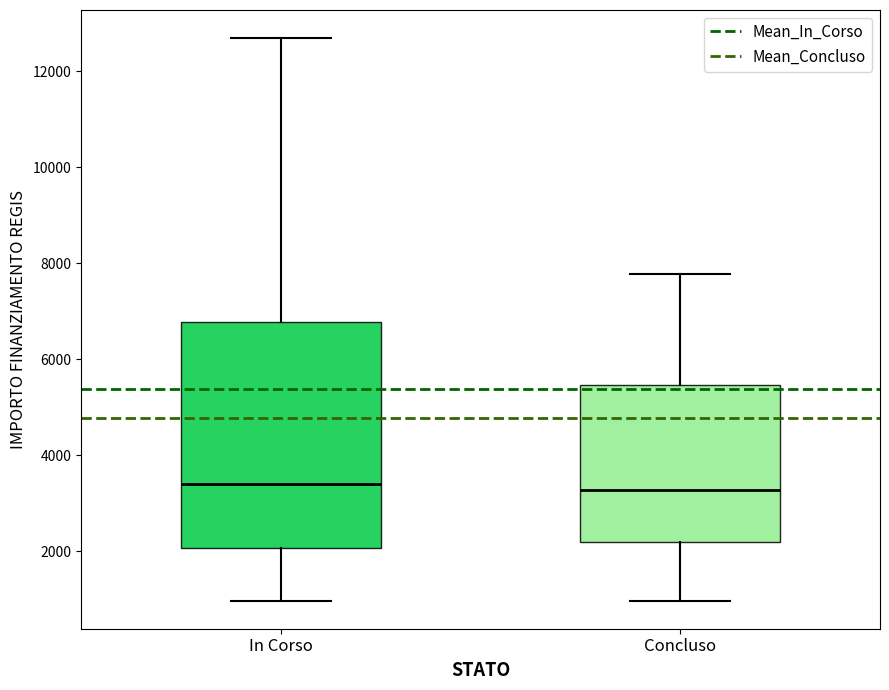

Reading left to right, read every box against the y-axis: the position of its median line, the range the box covers, and the ends of its whiskers. The values are not printed on the chart, so give them approximately, as read against the axis.

In Corso: median 3400, box 2000 to 6800, whiskers 1000 to 12600
Concluso: median 3200, box 2200 to 5400, whiskers 1000 to 7800